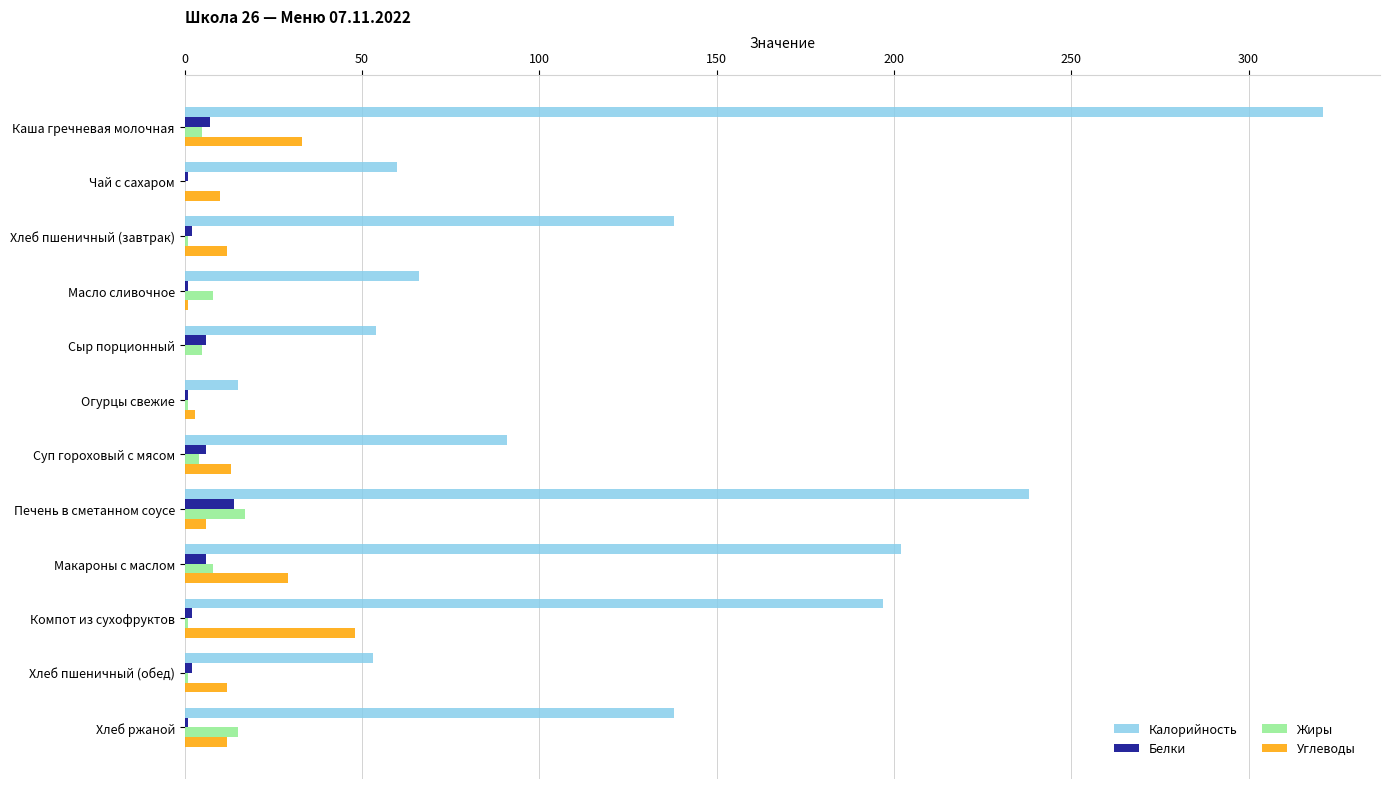

What is the sum of all Калорийность values?

1573